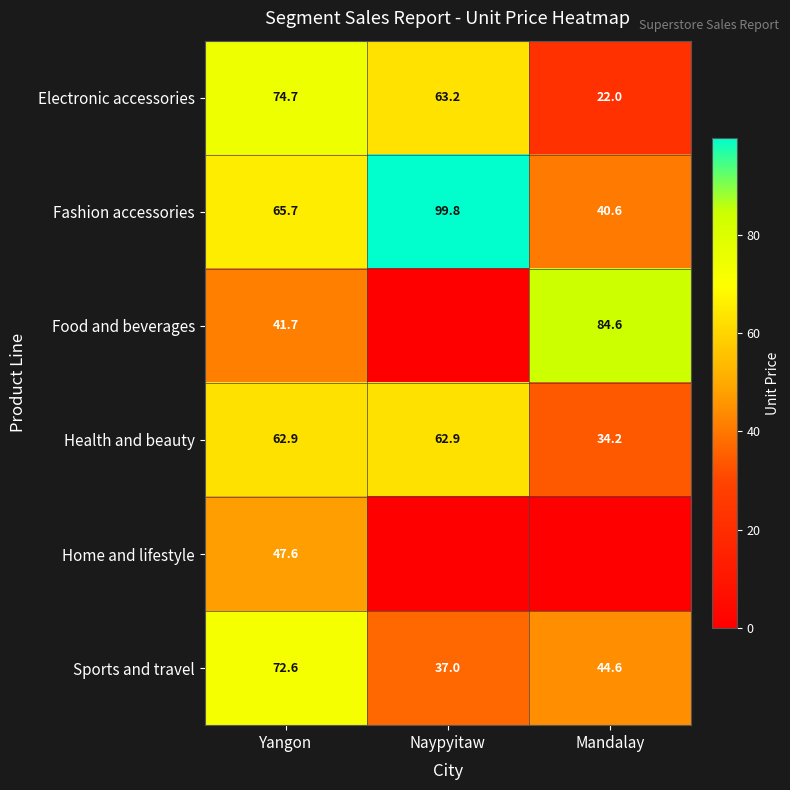

What value does the Health and beauty series have at Yangon?

62.9